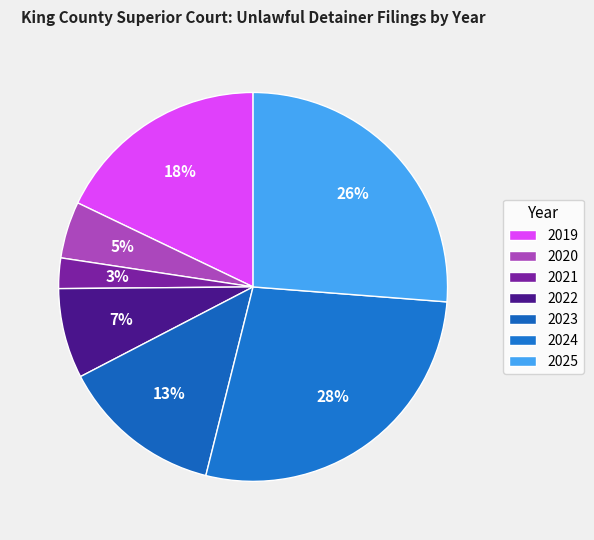

Do 2024 and 2023 together represent more than half of the pie?

No